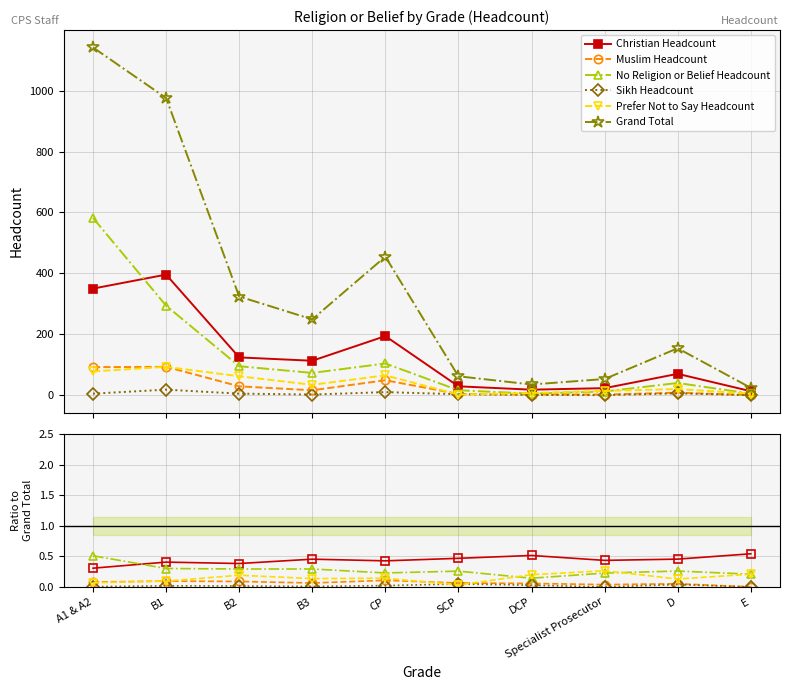

What is the value of the Christian Headcount point at the 1st from the left?

0.3